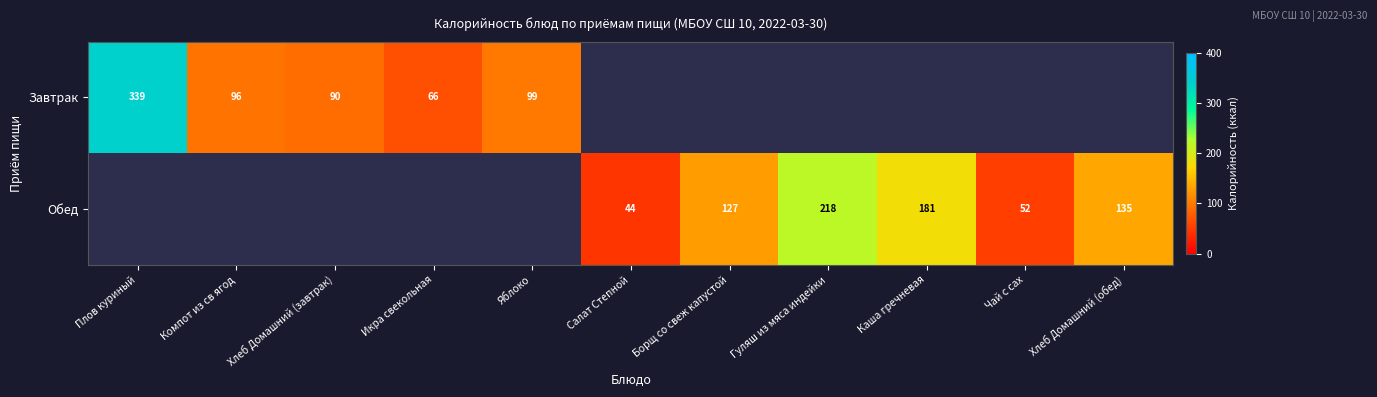

What is the difference between the highest and lowest values at Чай с сах?

52